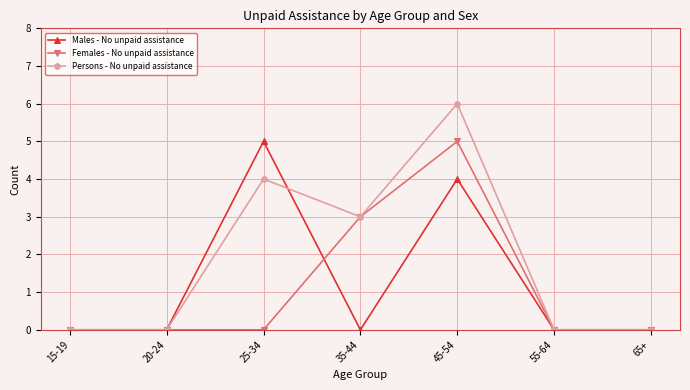

At which label is Females - No unpaid assistance closest to 2?

35-44